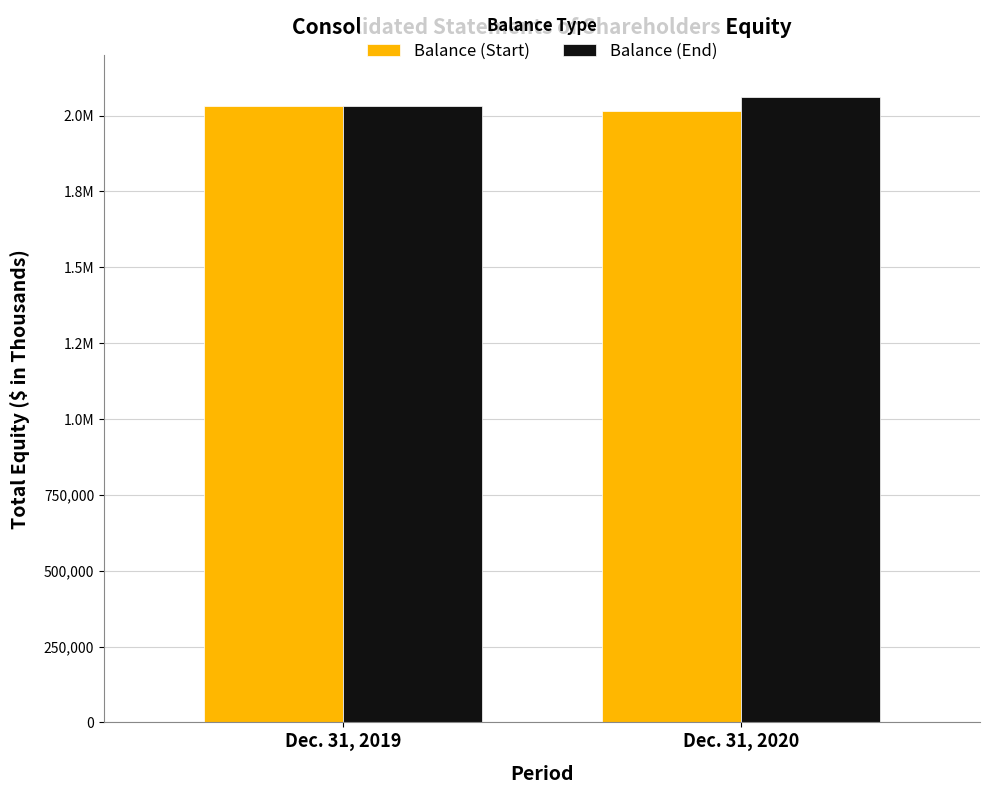

What are all the series names shown in the legend?

Balance (Start), Balance (End)